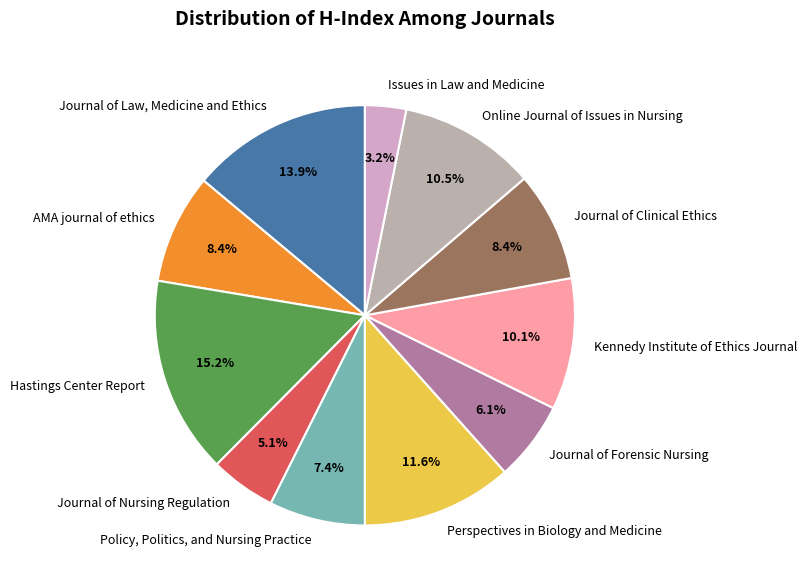

Count the number of slices in the pie.

11